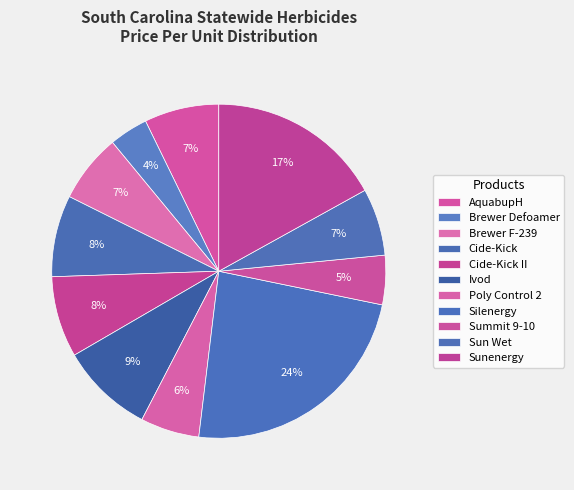

How many slices are in this pie chart?

11